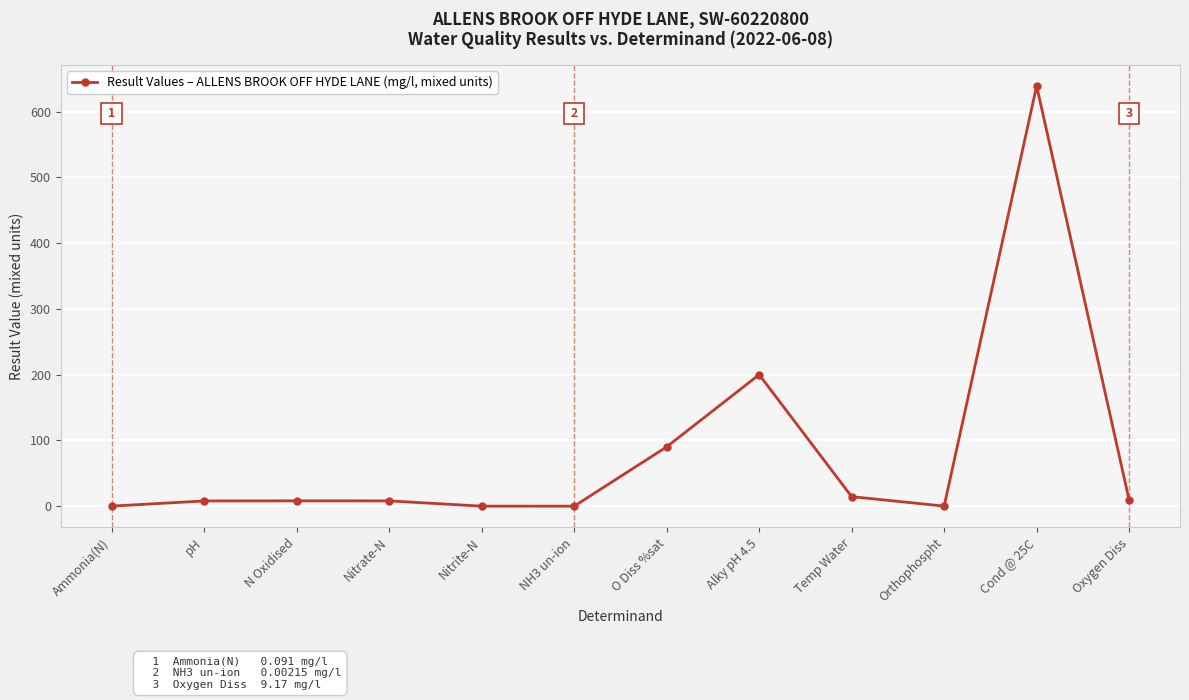

What is the change in value from N Oxidised to Alky pH 4.5?

+191.9